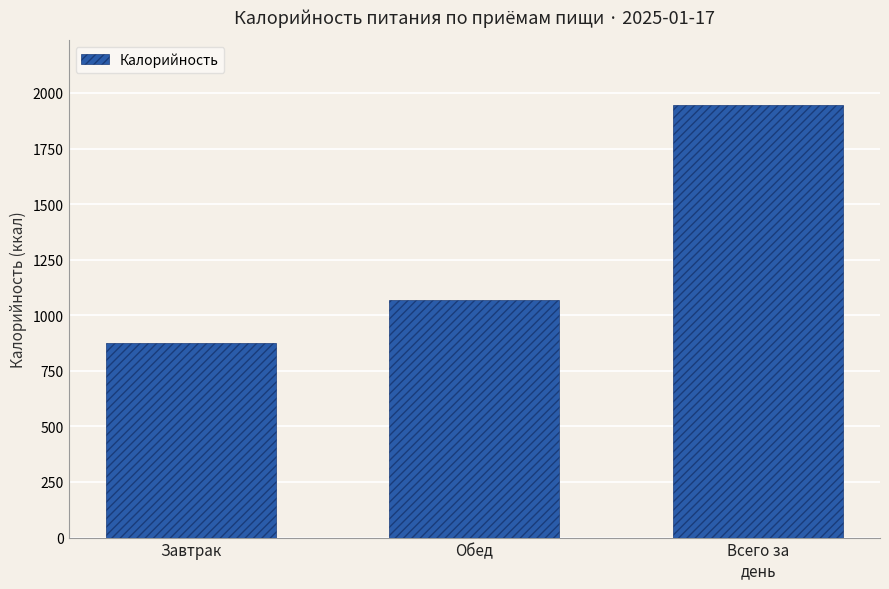

Which category has the highest value across all series?

Всего за
день